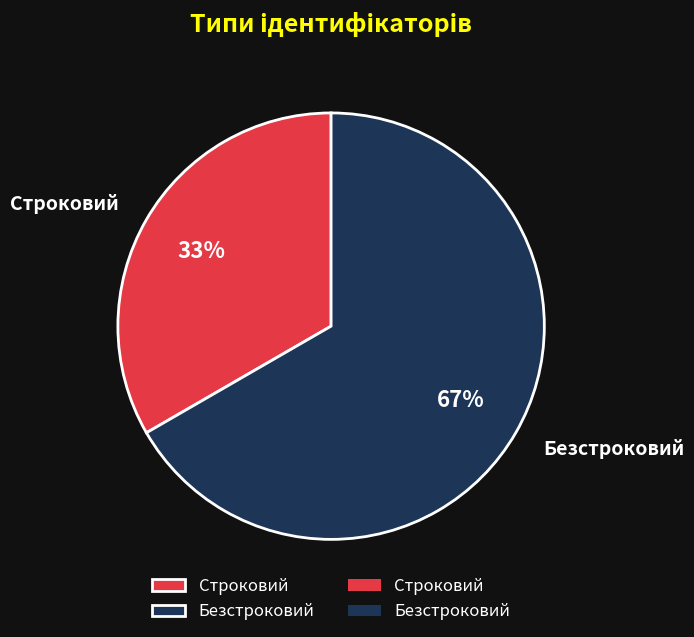

To the nearest percent, what is the average slice percentage?

50%